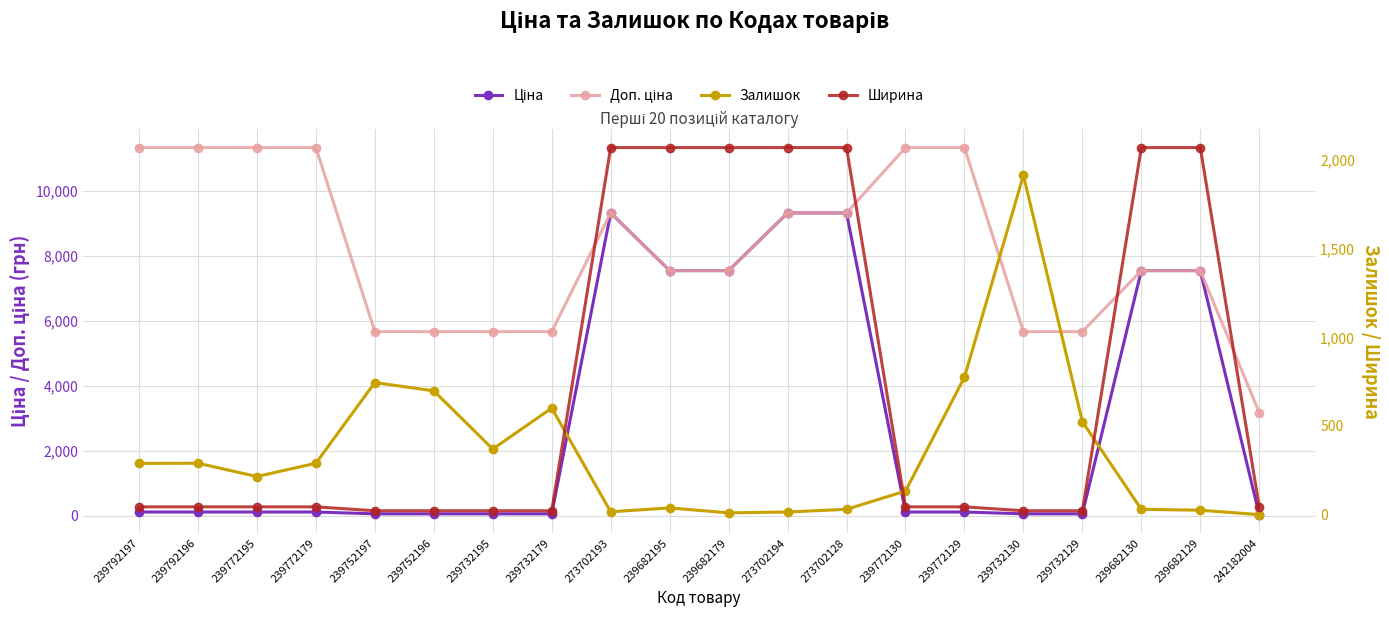

Reading left to right, list all the values displayed in this chart.

Ціна: 113.3	113.3	113.3	113.3	56.7	56.7	56.7	56.7	9321.4	7545.9	7545.9	9321.4	9321.4	113.3	113.3	56.7	56.7	7545.9	7545.9	31.7
Доп. ціна: 11334.0	11334.0	11334.0	11334.0	5667.0	5667.0	5667.0	5667.0	9321.4	7545.9	7545.9	9321.4	9321.4	11334.0	11334.0	5667.0	5667.0	7545.9	7545.9	3174.0
Залишок: 289.0	290.0	215.0	290.0	745.0	698.0	370.0	601.0	16.0	38.0	10.0	15.0	30.0	133.0	775.0	1914.0	524.0	30.0	25.0	0.0
Ширина: 44.0	44.0	44.0	44.0	22.0	22.0	22.0	22.0	2070.0	2070.0	2070.0	2070.0	2070.0	44.0	44.0	22.0	22.0	2070.0	2070.0	44.0